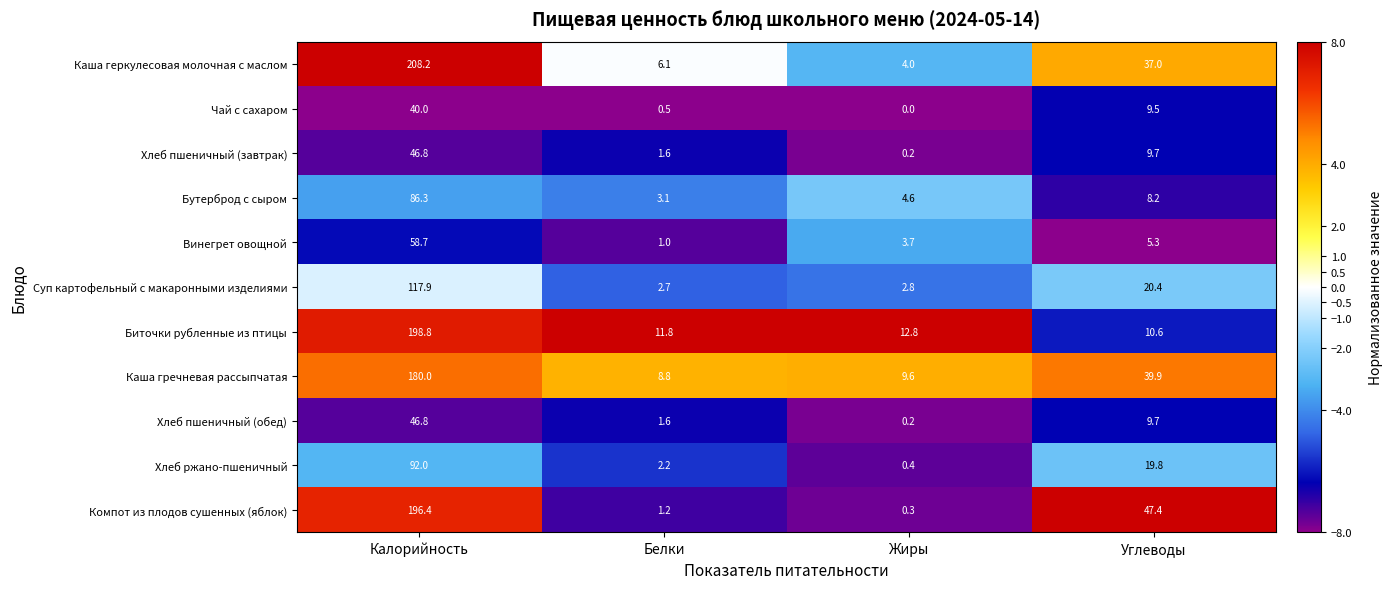

At which category does the chart reach its peak across all series?

Калорийность